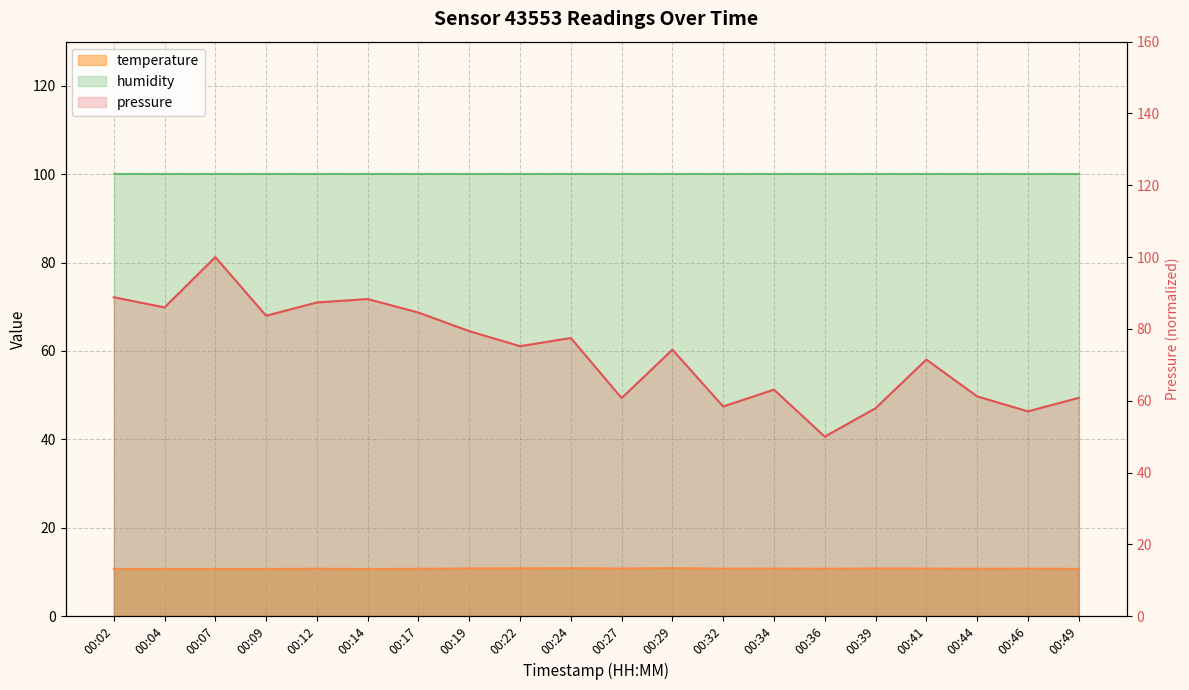

Which series changed the most between 00:39 and 00:46?

pressure